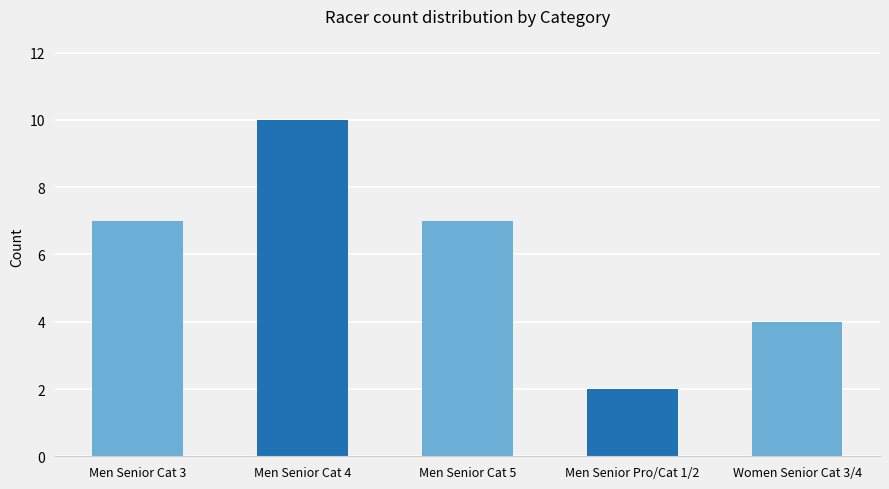

Is it true that the value at Men Senior Pro/Cat 1/2 is 2?

True